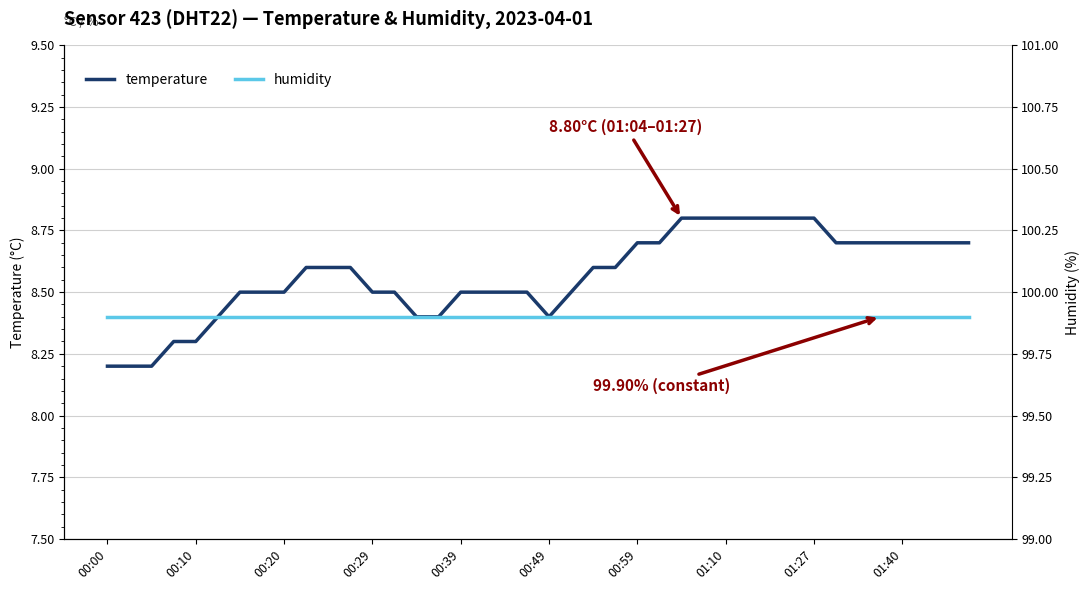

At which category does the chart reach its minimum across all series?

00:00